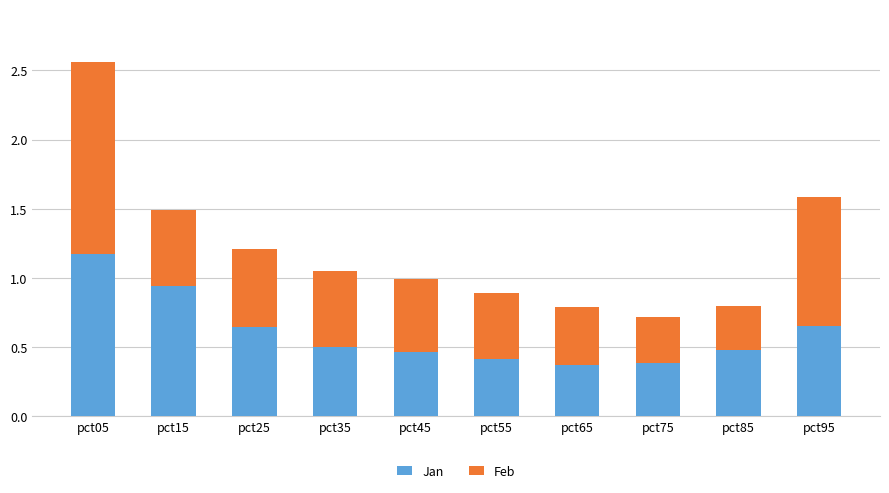

True or false: Jan has a value of 0.5 at pct85.

True